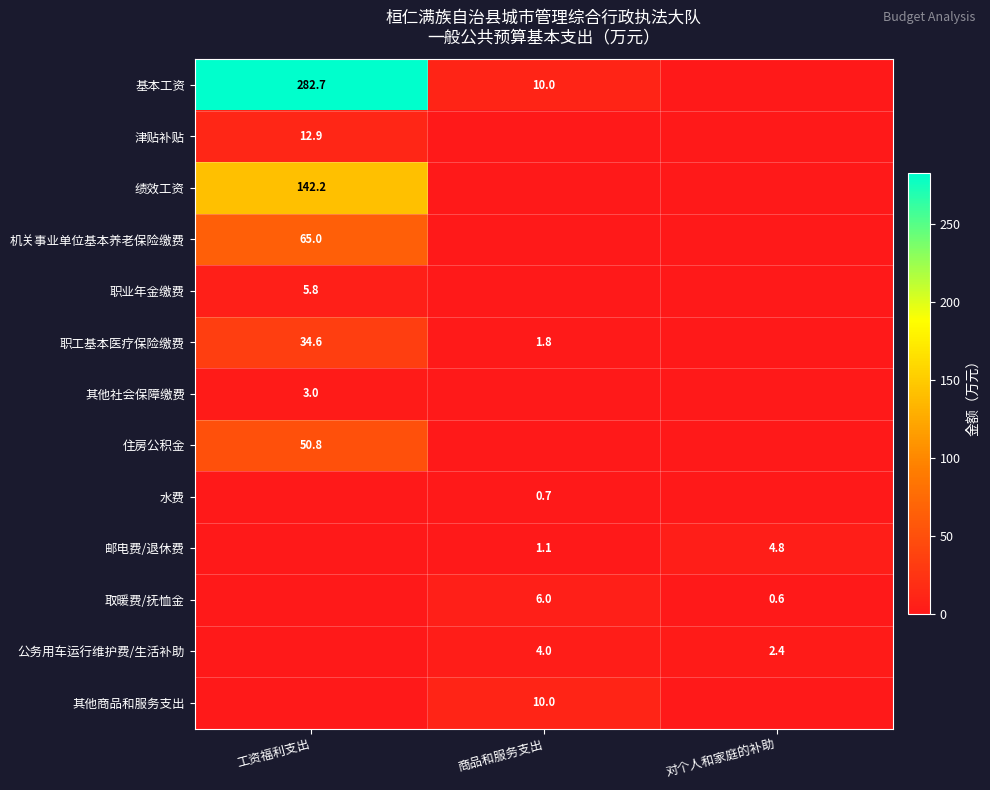

The 住房公积金 series shows 79.8 at 工资福利支出. True or false?

False